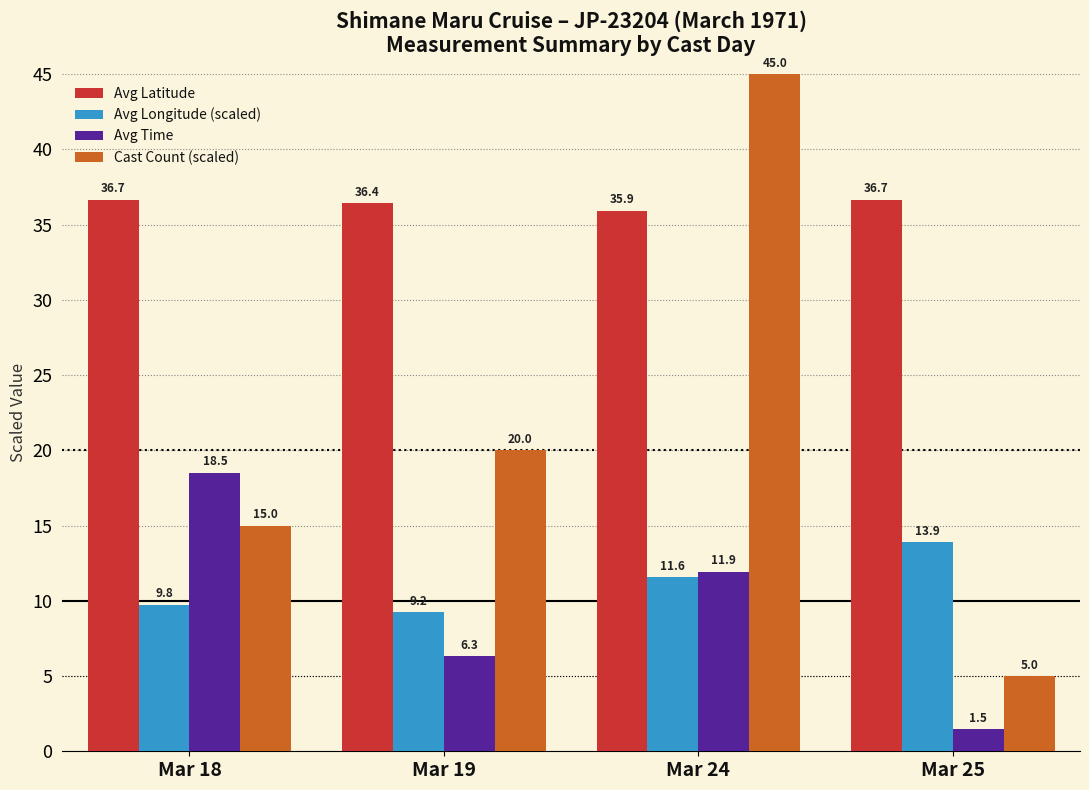

Reading left to right, what are all the values shown in this chart?

Avg Latitude: 36.7	36.4	35.9	36.7
Avg Longitude (scaled): 9.8	9.2	11.6	13.9
Avg Time: 18.5	6.3	11.9	1.5
Cast Count (scaled): 15.0	20.0	45.0	5.0